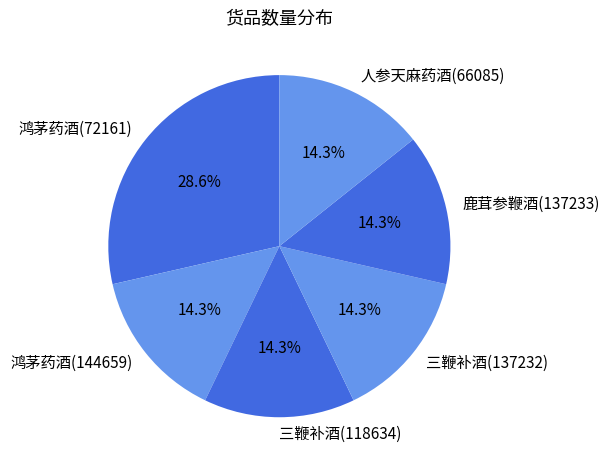

Approximately how many times larger is the value at 鸿茅药酒(144659) compared to 三鞭补酒(118634)?

1.0